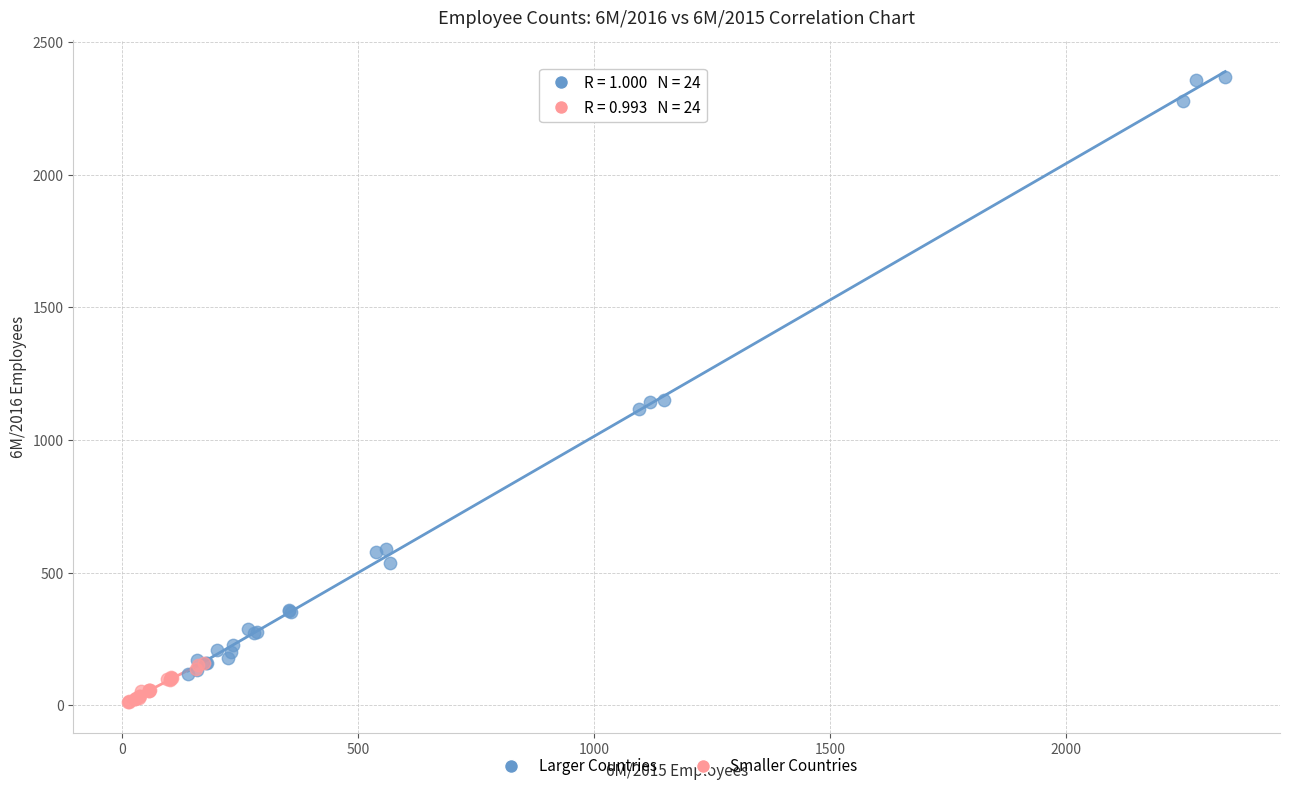

Which series reaches the minimum Y coordinate?

Smaller Countries